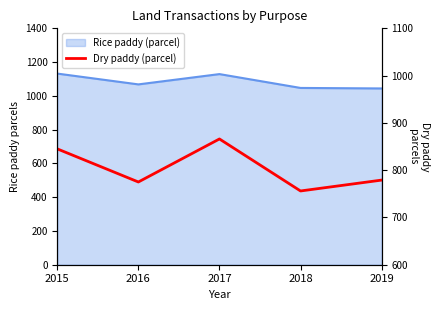

Is it true that the value at 2017 is 231?

False